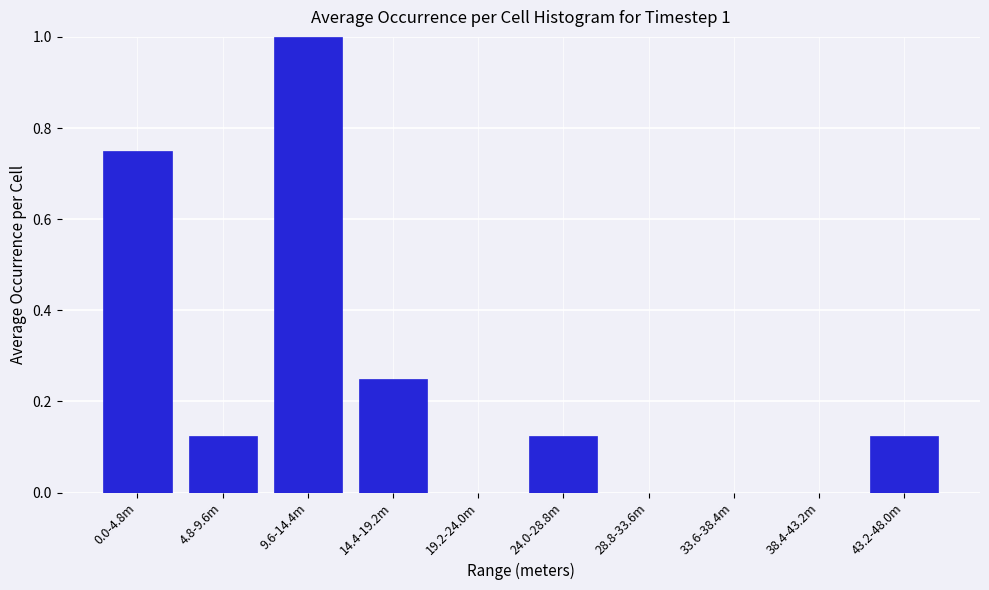

Between 38.4-43.2m and 14.4-19.2m, which is larger?

14.4-19.2m